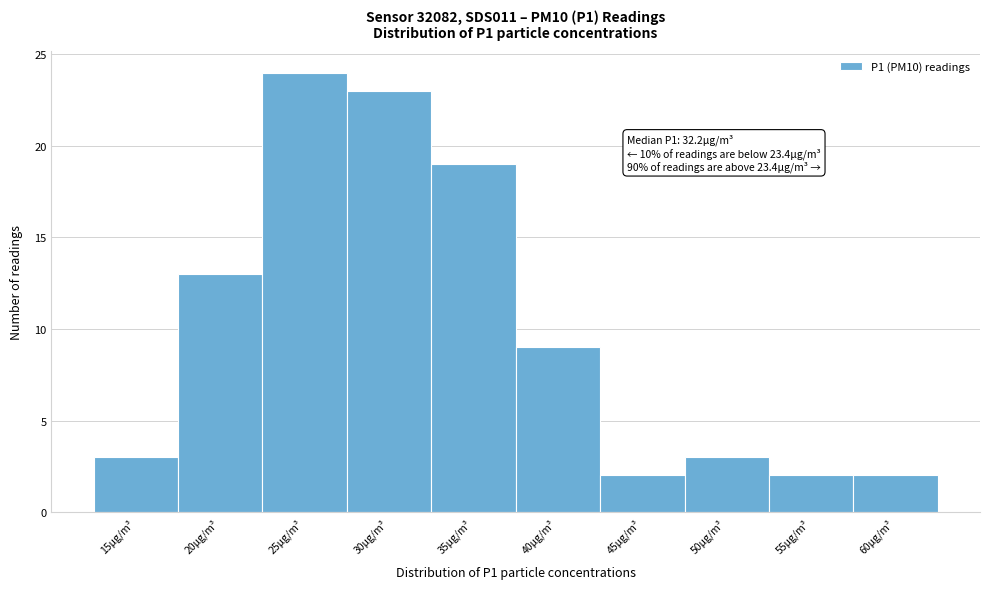

Reading left to right, transcribe all the data shown in this chart.

3	13	24	23	19	9	2	3	2	2